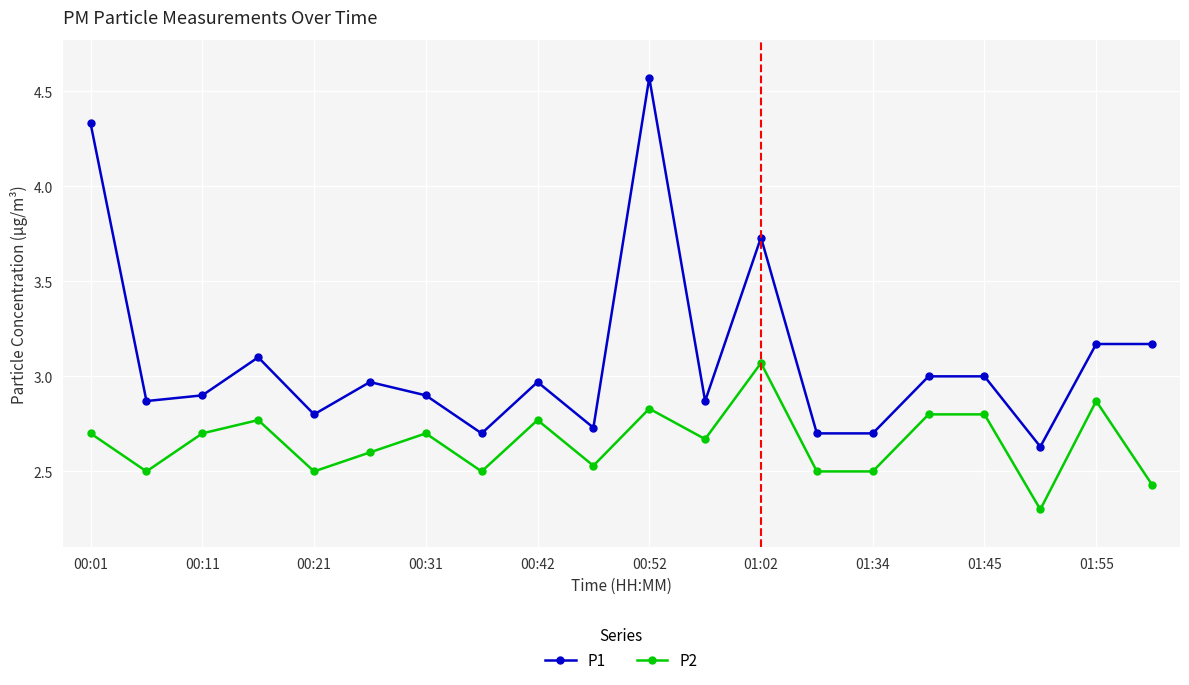

What is the smallest value displayed?

2.3